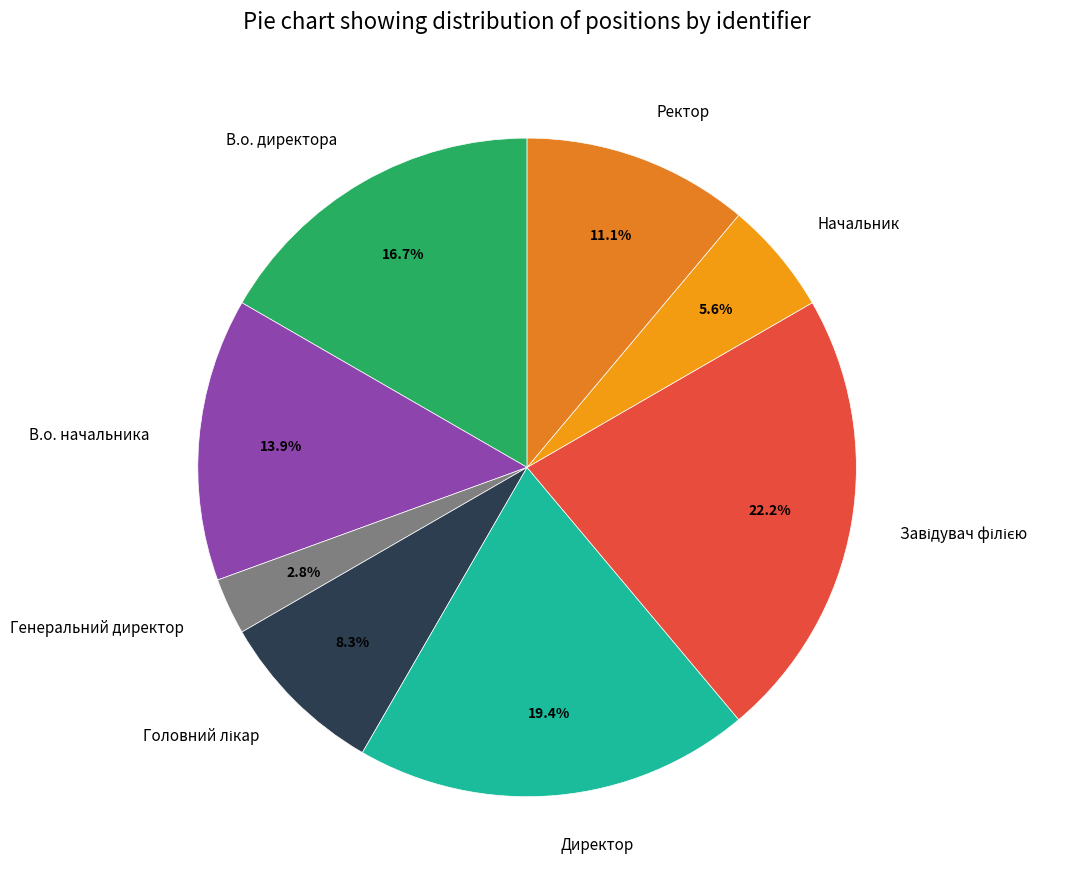

Is there any slice that represents more than half of the pie?

No